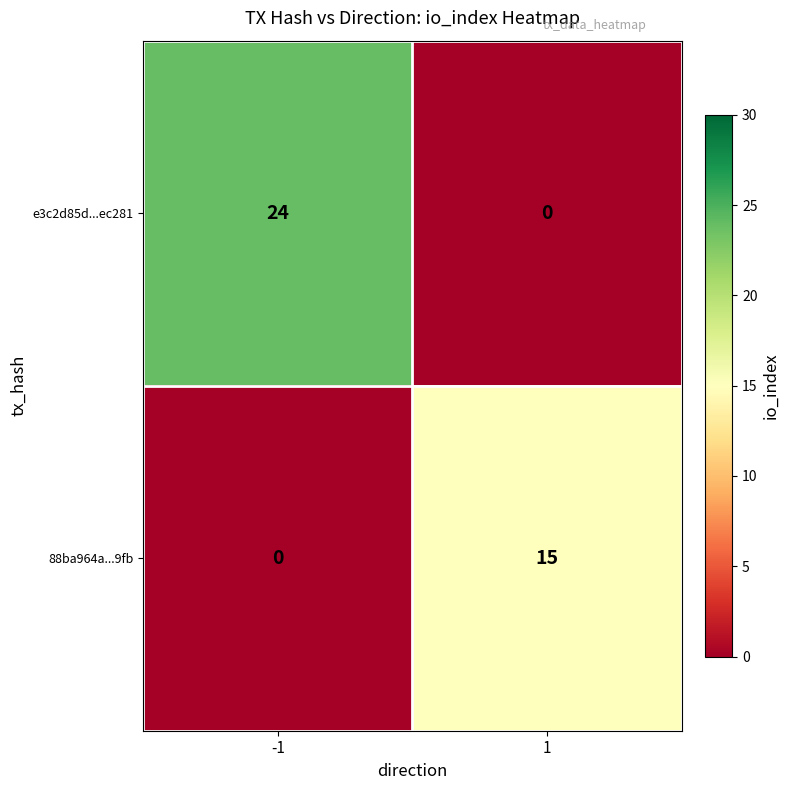

Count the number of data series in this chart.

2